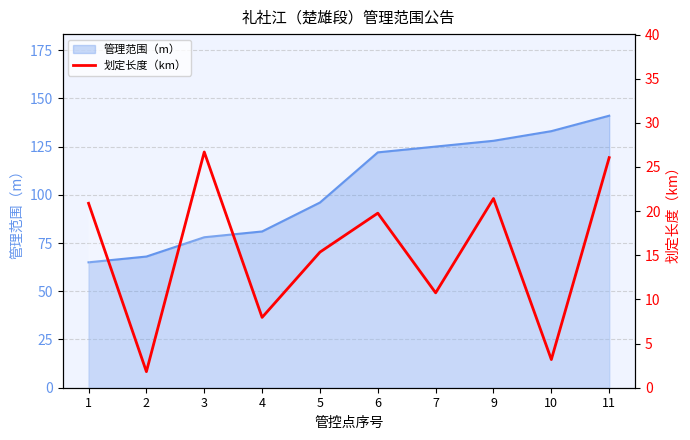

Rank the categories by value from lowest to highest.

2, 10, 4, 7, 5, 6, 1, 9, 11, 3